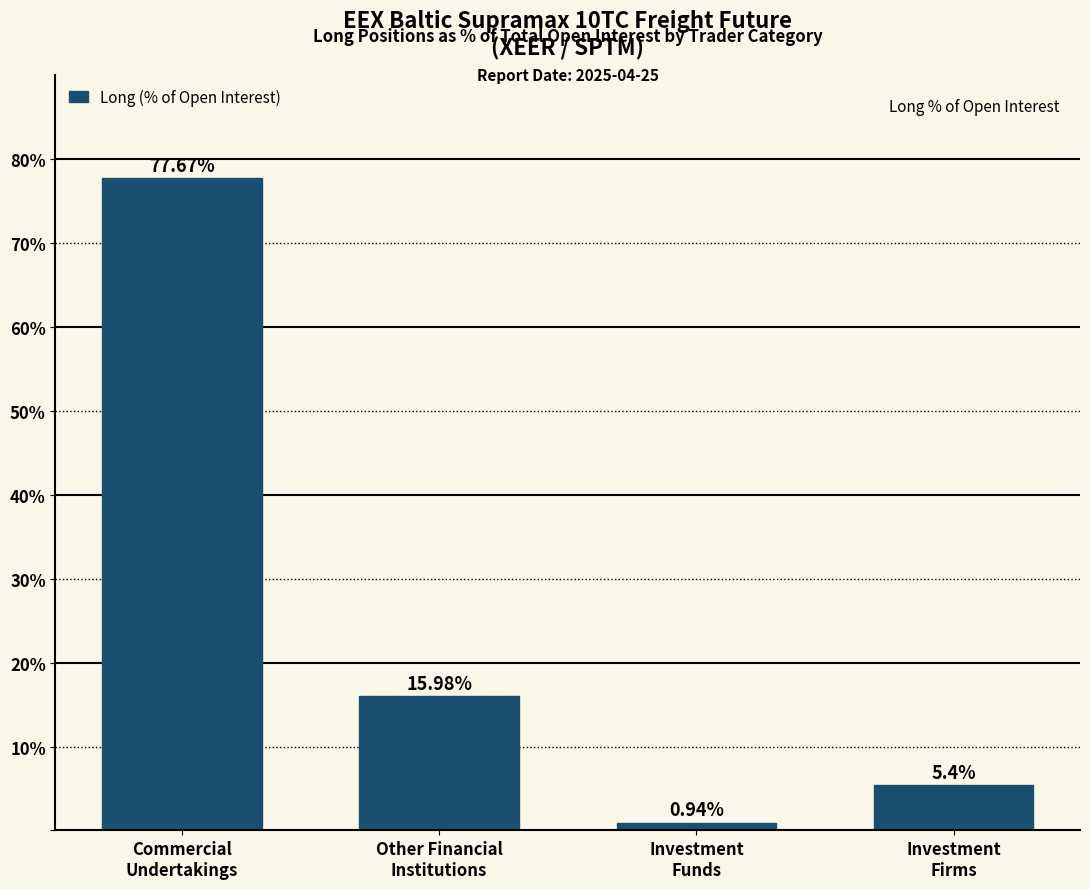

What is the difference between the maximum and minimum values?

76.7